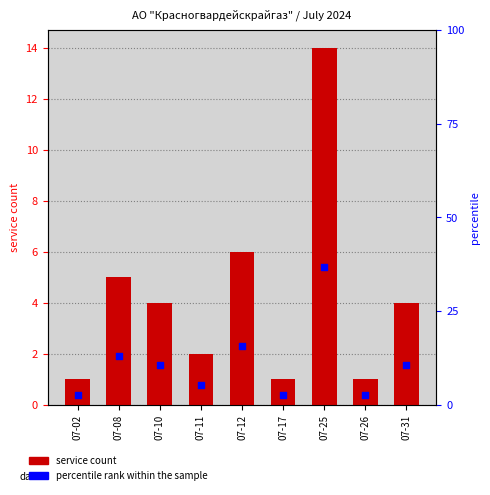

What is the total value across all series at 07-12?

21.8